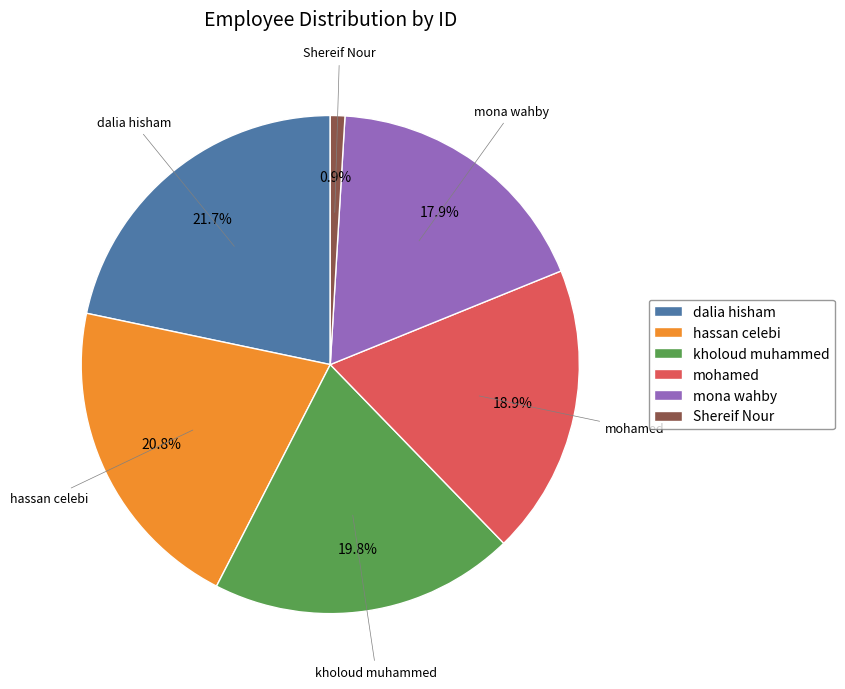

To the nearest percent, what is the average slice percentage?

17%